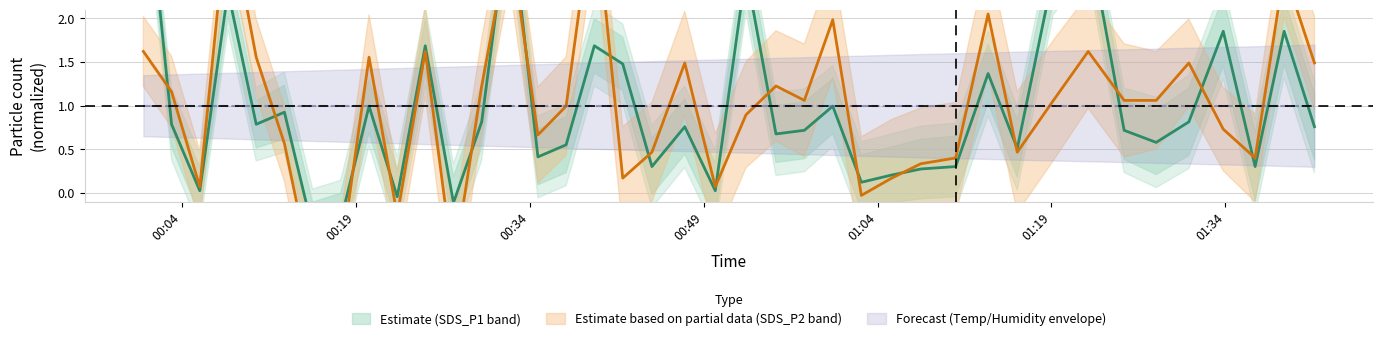

How many values in SDS_P1 are above zero?

36